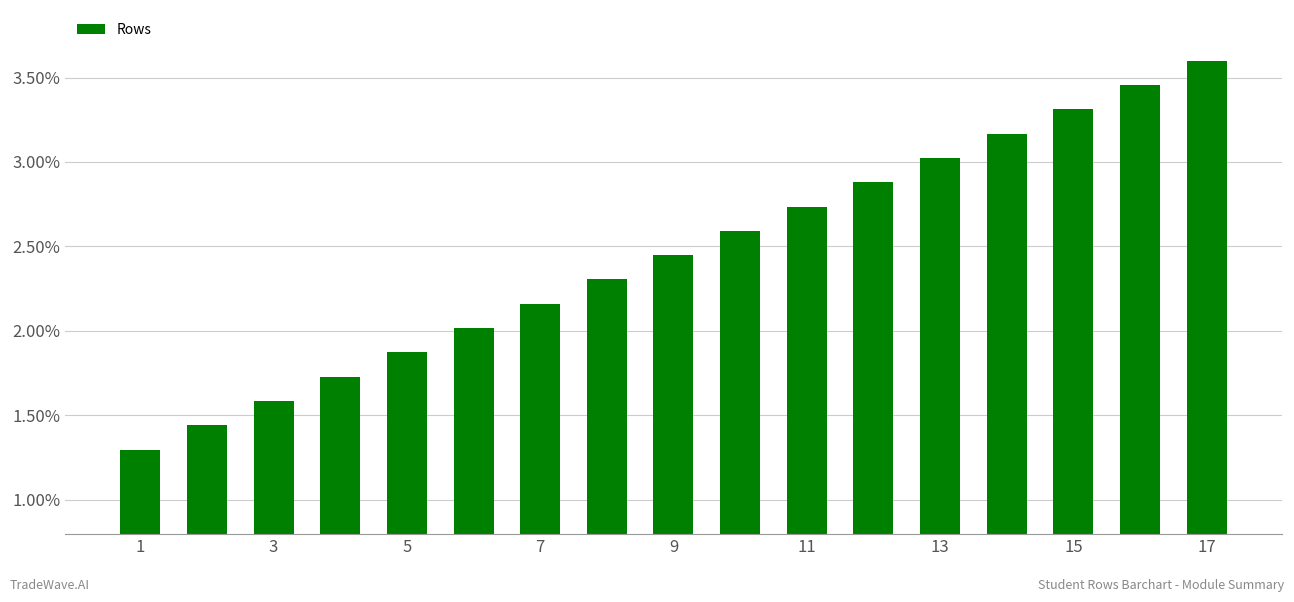

Count the number of values greater than 2.

12